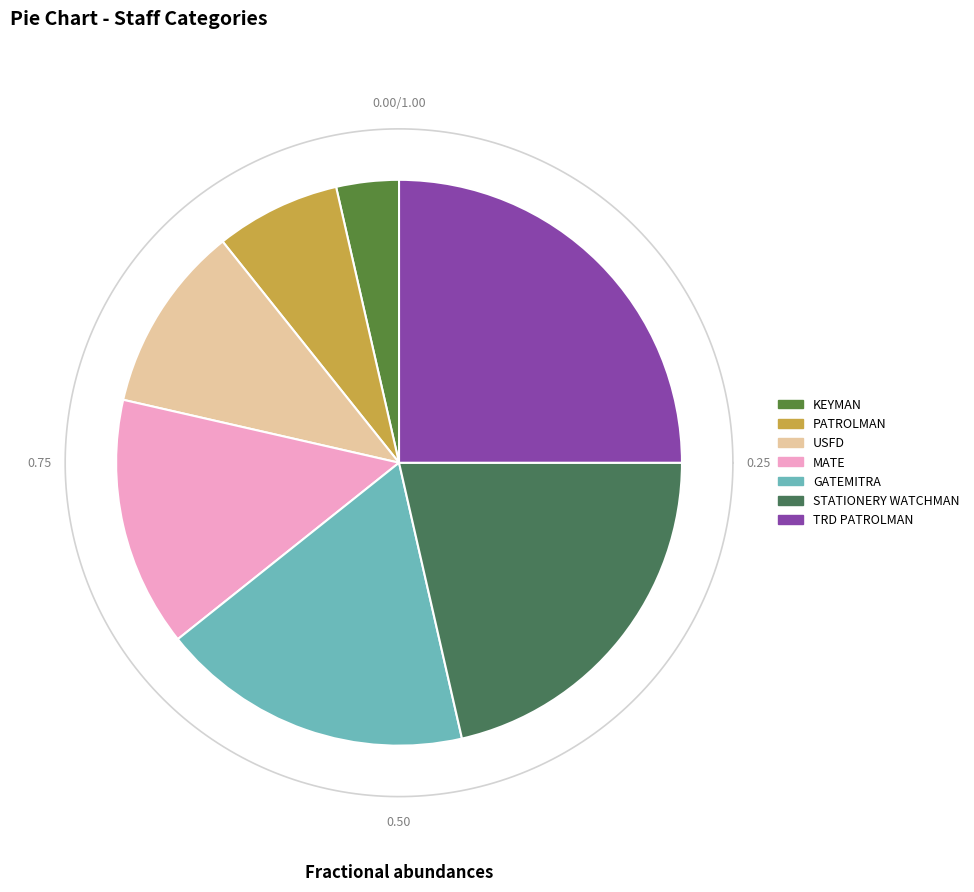

The STATIONERY WATCHMAN slice represents 9% of the pie. True or false?

False